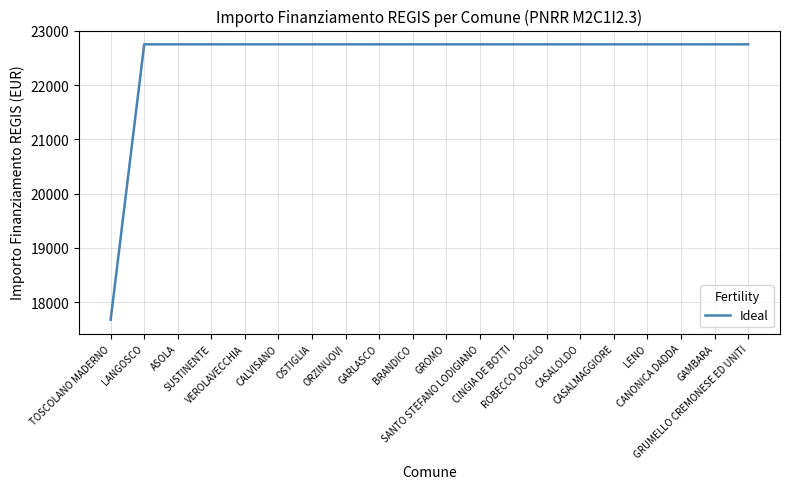

What is the difference between the maximum and minimum values?

5075.2